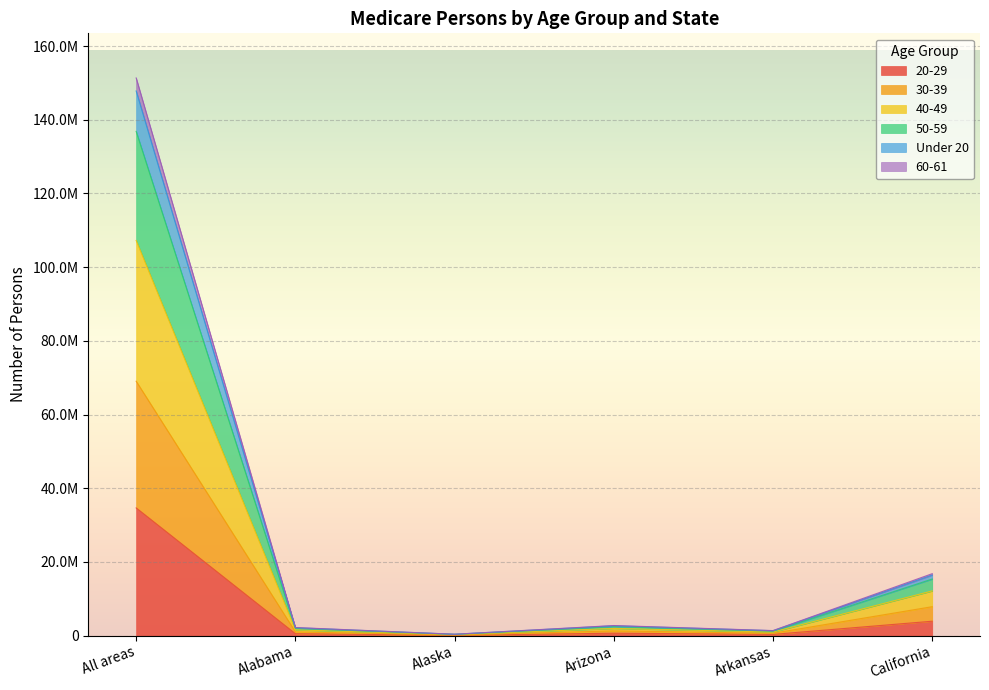

List the labels in order of 50-59 value, smallest first.

Alaska, Arkansas, Alabama, Arizona, California, All areas